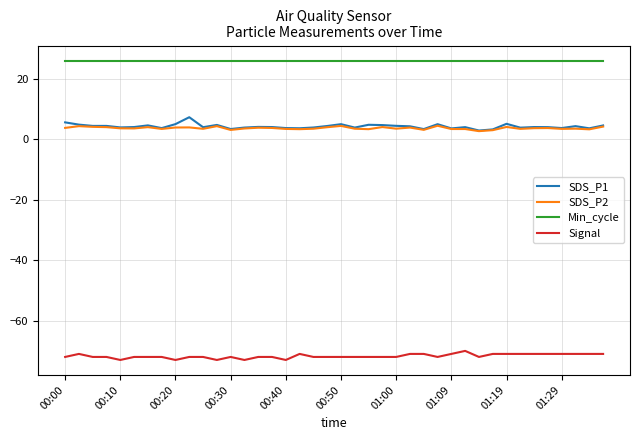

What is the greatest value displayed?

26.0